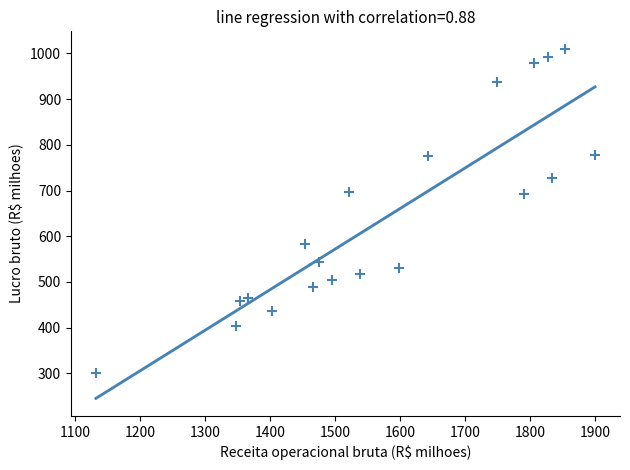

What is the range of X values (max minus min)?

767.5